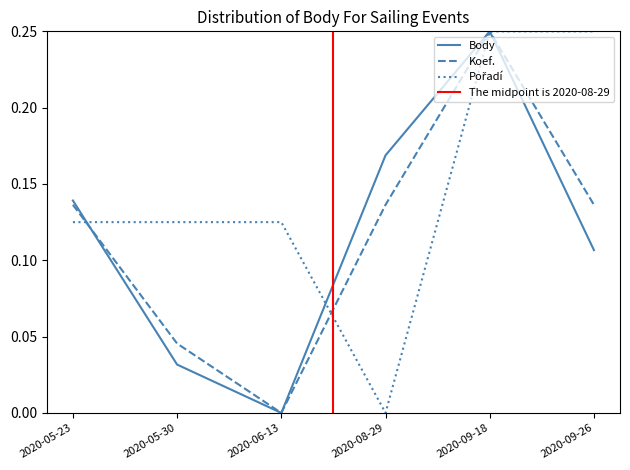

At which category is the sum across all series the highest?

2020-09-18